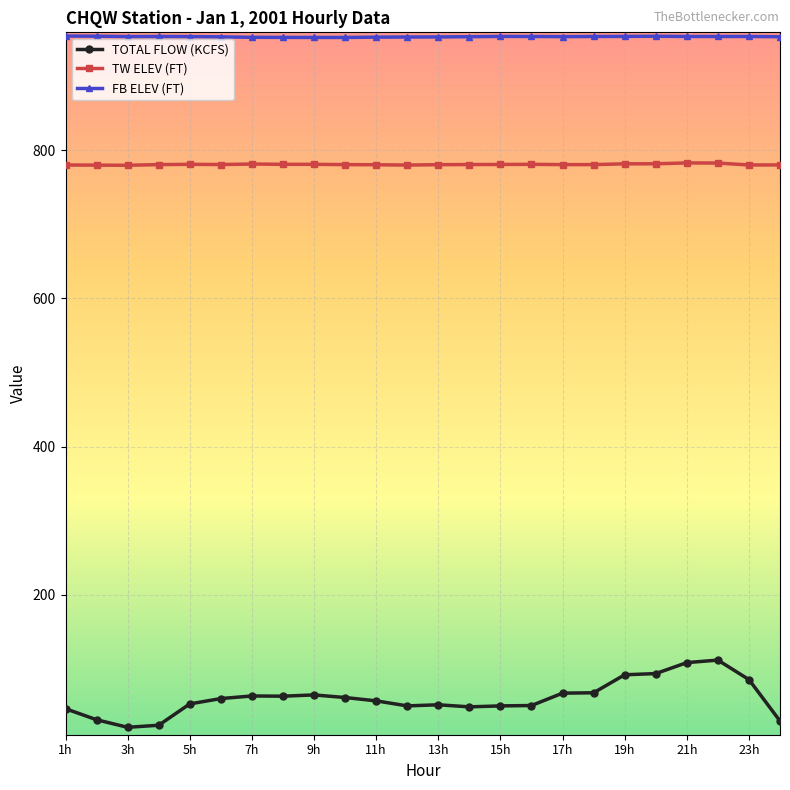

What is the sum of all TW ELEV (FT) values?

18735.1